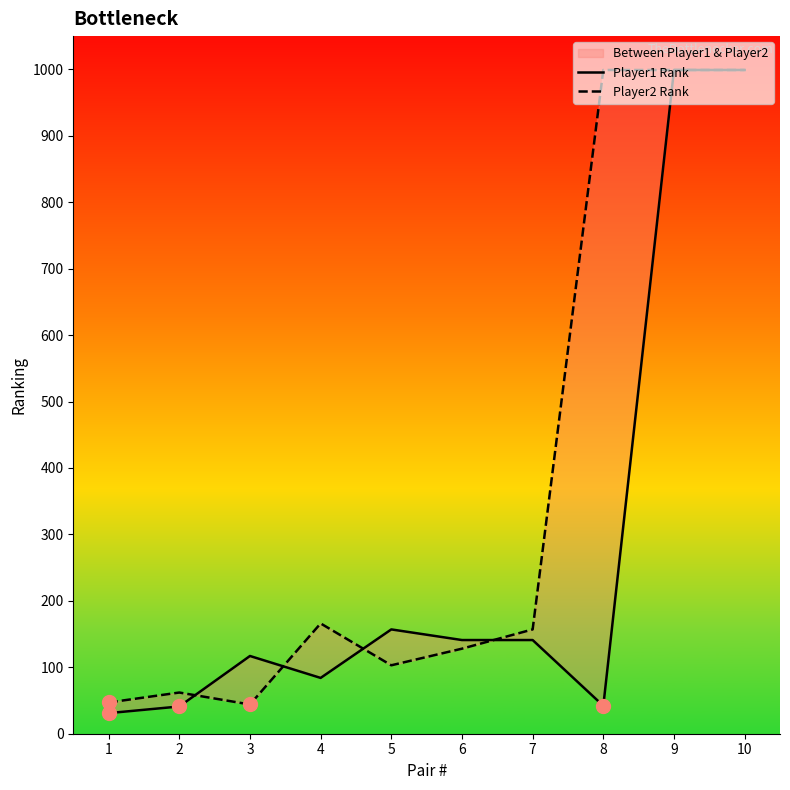

What is the total value across all series at 5?

260